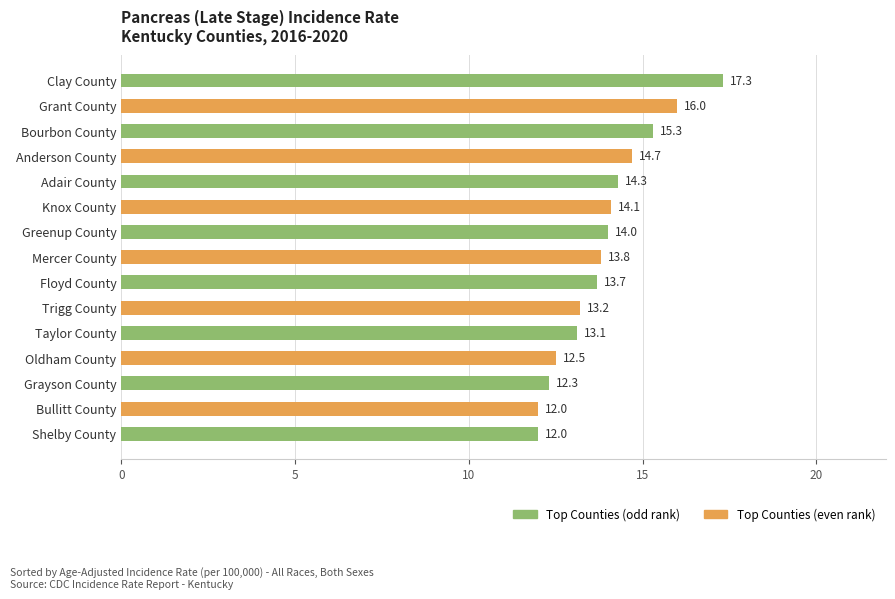

Approximately how many times larger is the value at Floyd County compared to Anderson County?

0.9